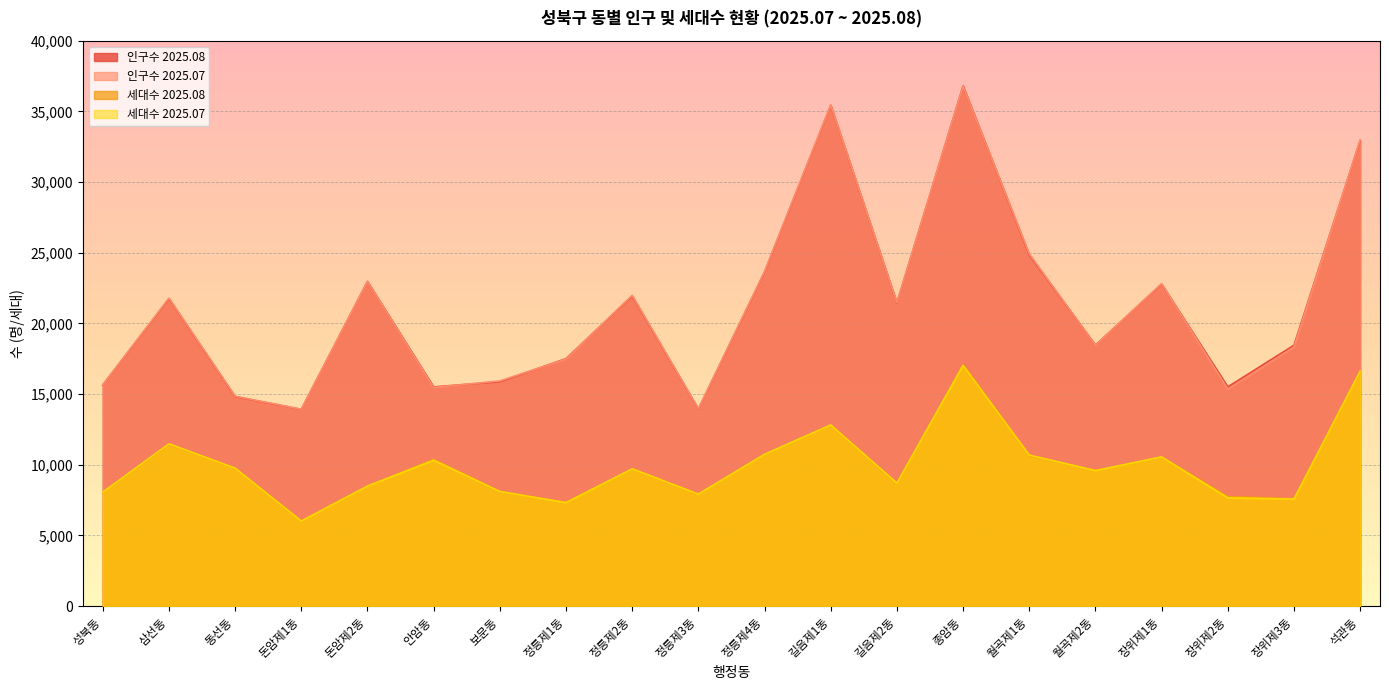

How many series are shown in this chart?

4